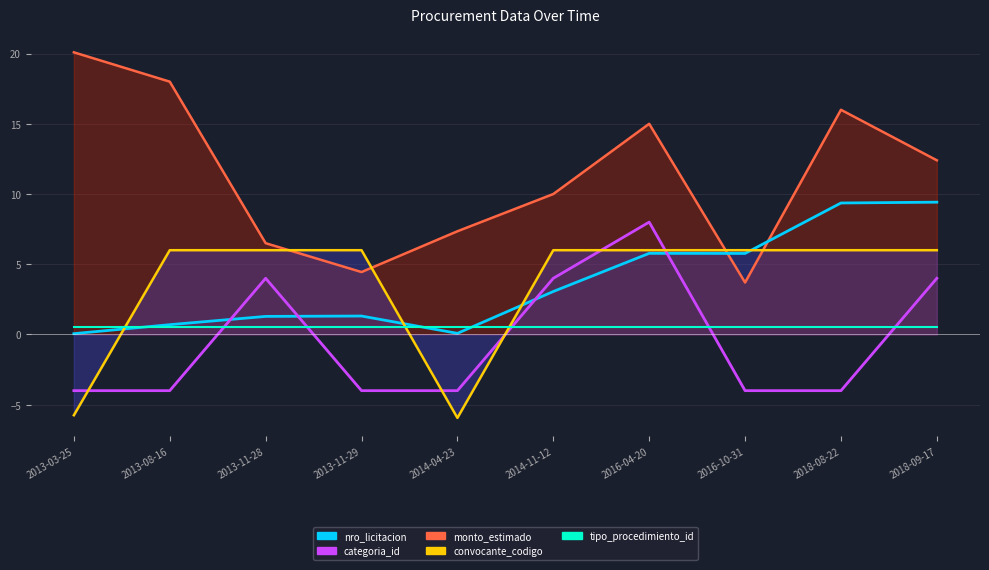

Which label corresponds to the largest value in the chart?

2018-09-17